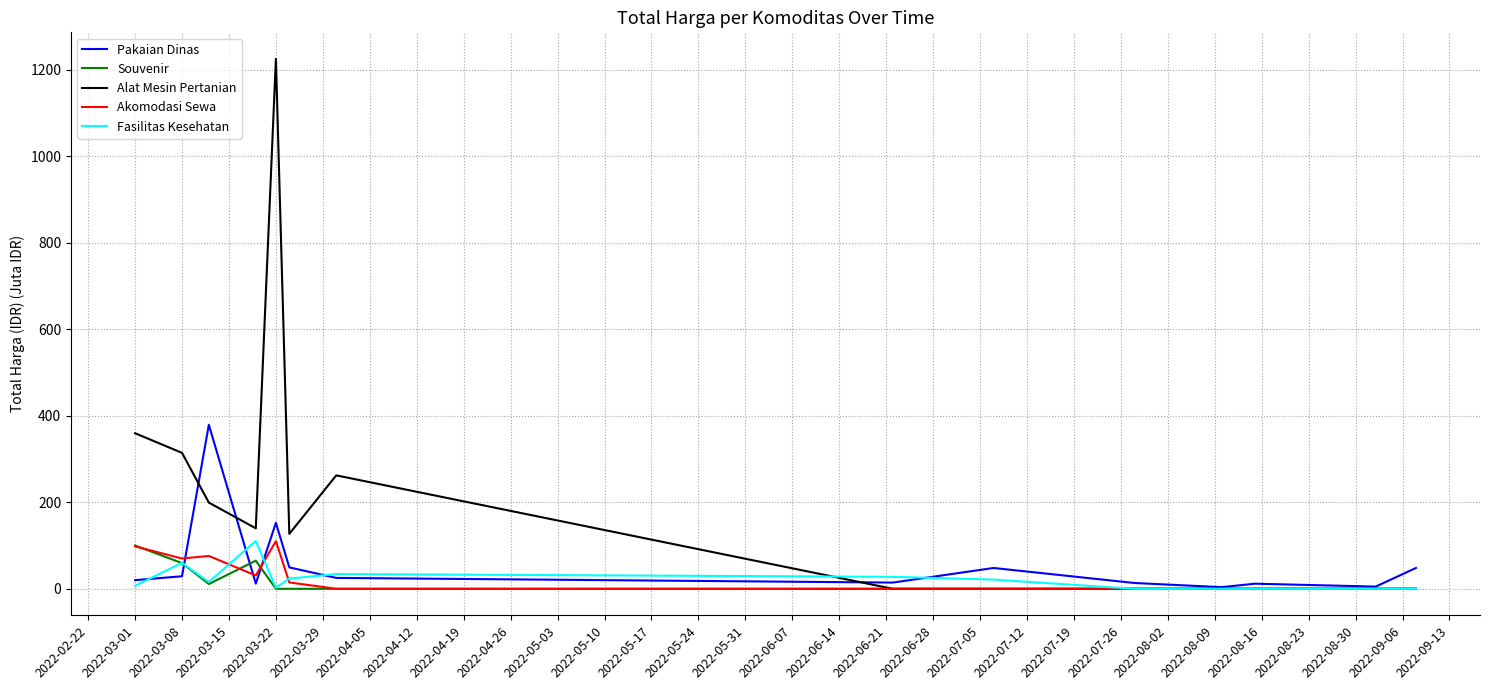

What is the greatest value displayed?

1224.7